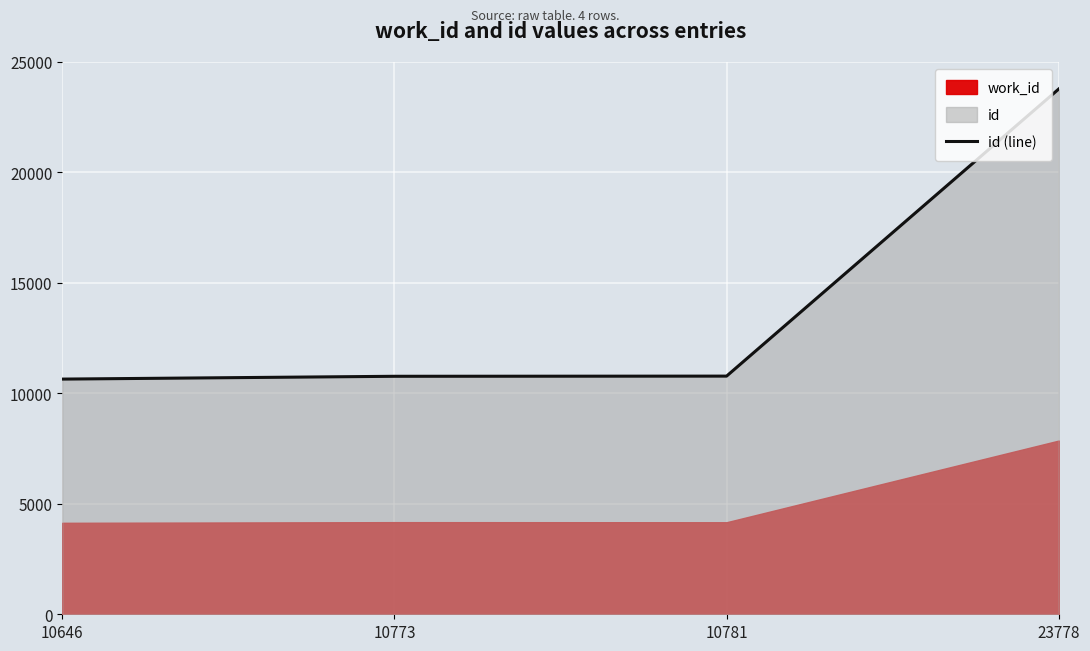

List the labels in order of value, largest first.

23778, 10781, 10773, 10646